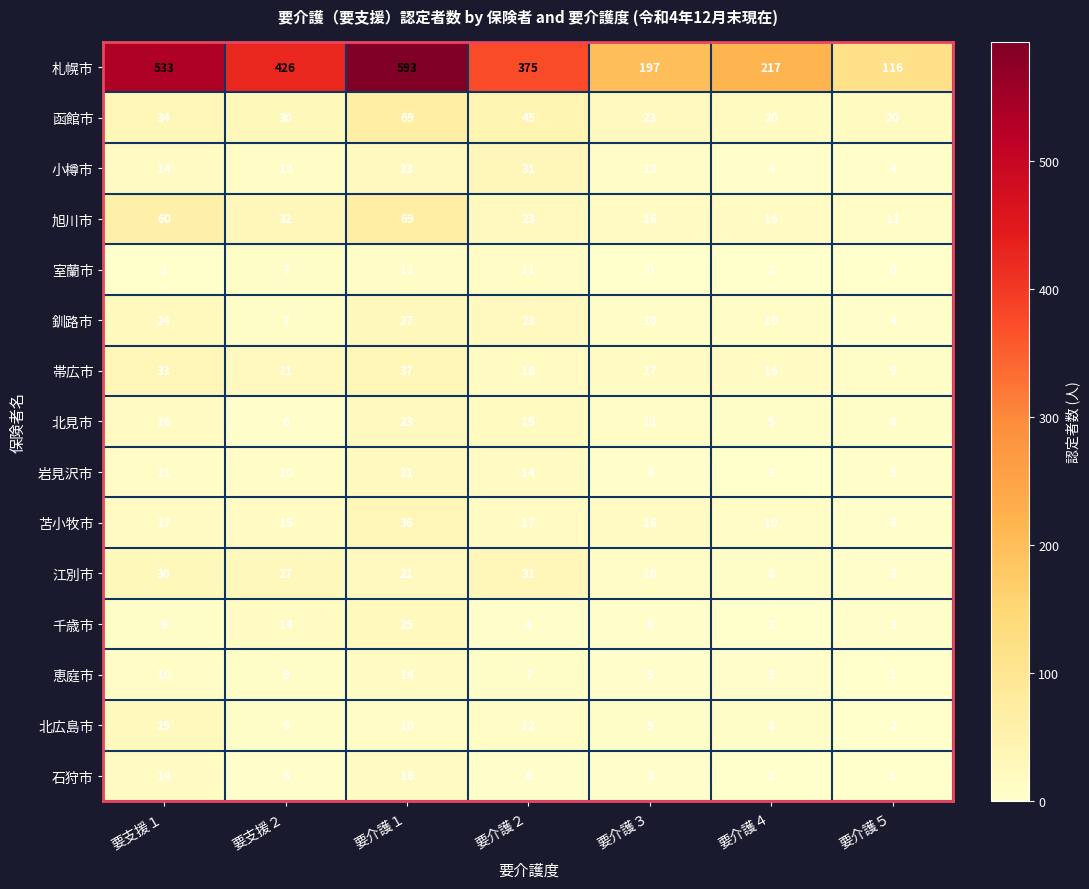

At which label does 恵庭市 reach its minimum?

要介護５